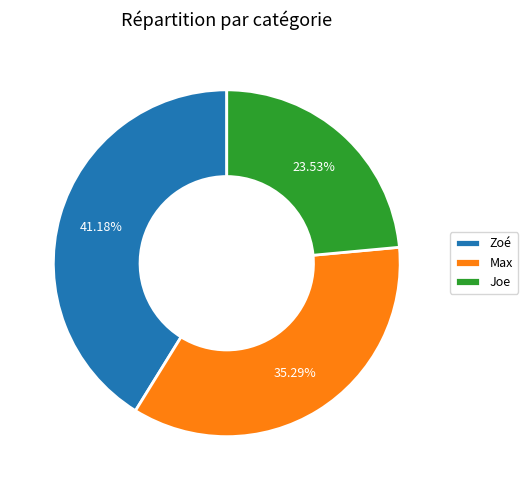

Does Joe account for over 50% of the chart?

No